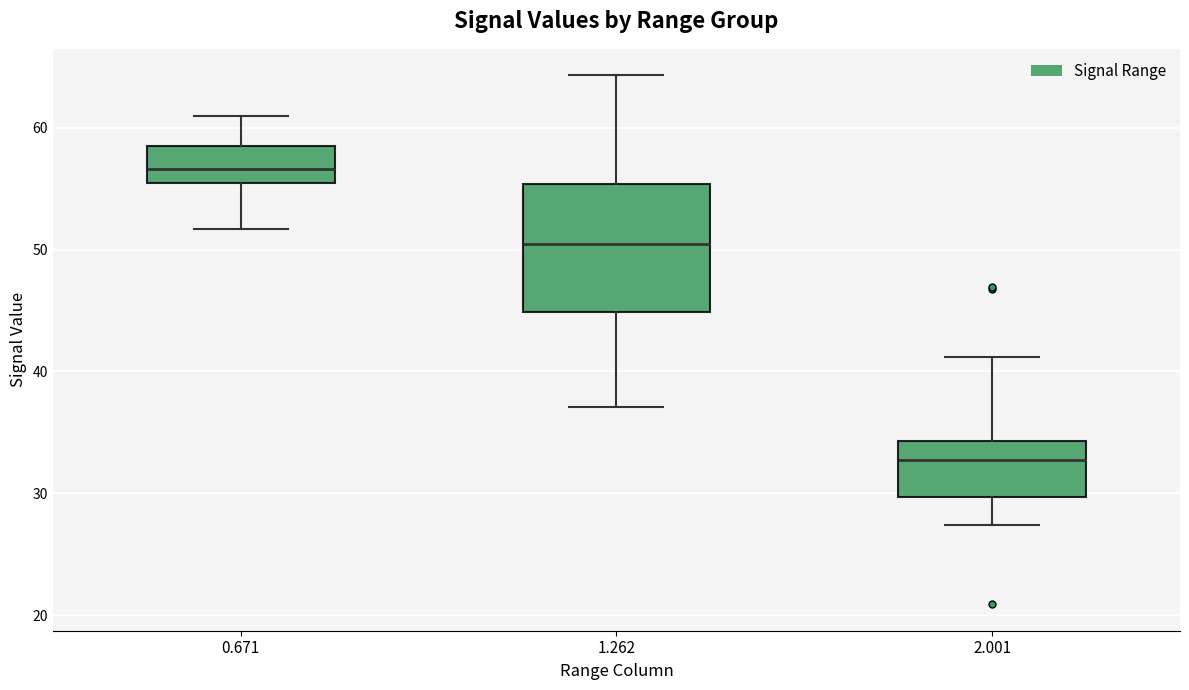

Reading left to right, transcribe this box plot: for each box, give where its median line is, the range the box spans, and where its two whiskers end, as read against the y-axis. The values are not printed on the chart, so give them approximately, as read against the axis.

0.671: median 57, box 55 to 59, whiskers 52 to 61
1.262: median 50, box 45 to 55, whiskers 37 to 64
2.001: median 33, box 30 to 34, whiskers 27 to 41